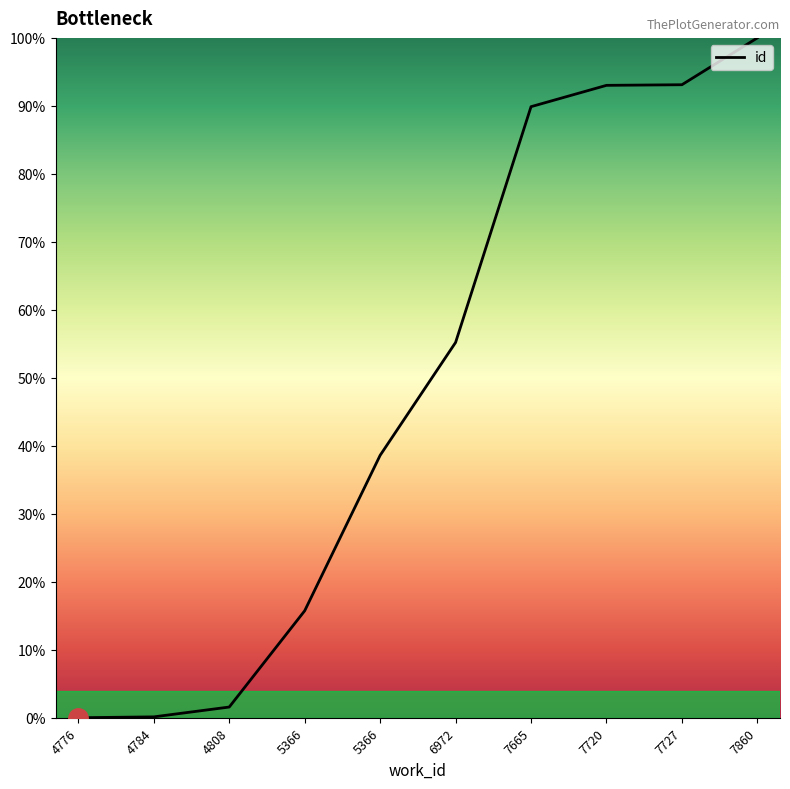

How many lines are shown in the chart?

1